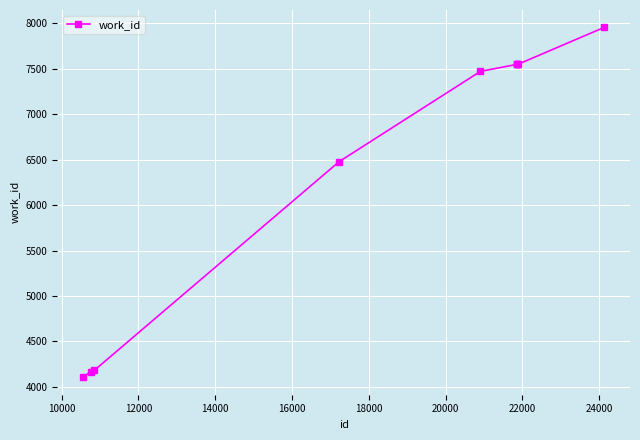

What is the smallest value displayed?

4106